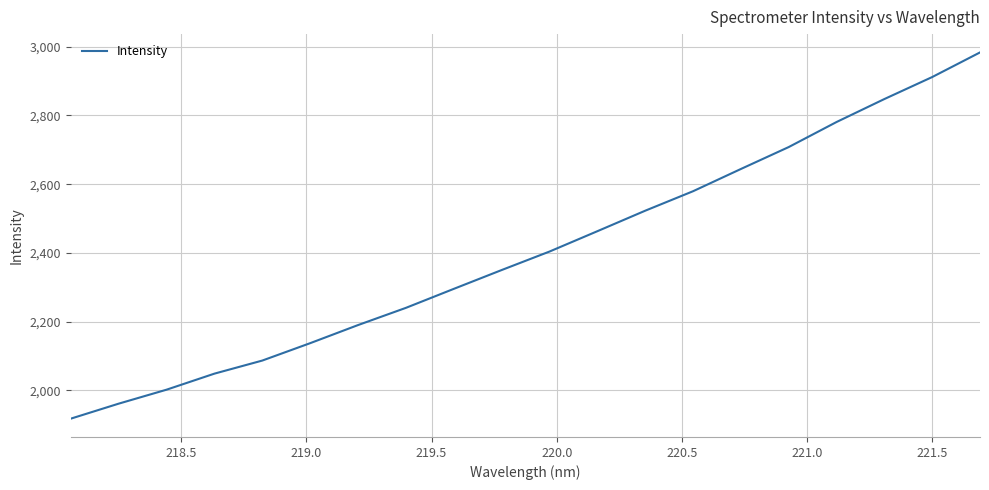

What is the smallest value displayed?

1917.1